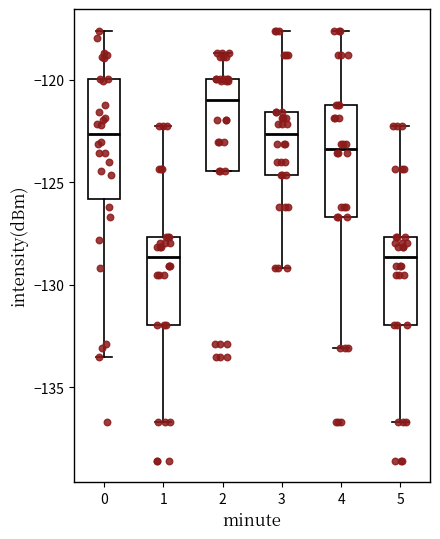

Reading left to right, transcribe this box plot: for each box, give where its median line is, the range the box spans, and where its two whiskers end, as read against the y-axis. The values are not printed on the chart, so give them approximately, as read against the axis.

0: median -122.5, box -126.0 to -120.0, whiskers -133.5 to -117.5
1: median -128.5, box -132.0 to -127.5, whiskers -136.5 to -122.5
2: median -121.0, box -124.5 to -120.0, whiskers -124.5 to -118.5
3: median -122.5, box -124.5 to -121.5, whiskers -129.0 to -117.5
4: median -123.5, box -126.5 to -121.0, whiskers -133.0 to -117.5
5: median -128.5, box -132.0 to -127.5, whiskers -136.5 to -122.5